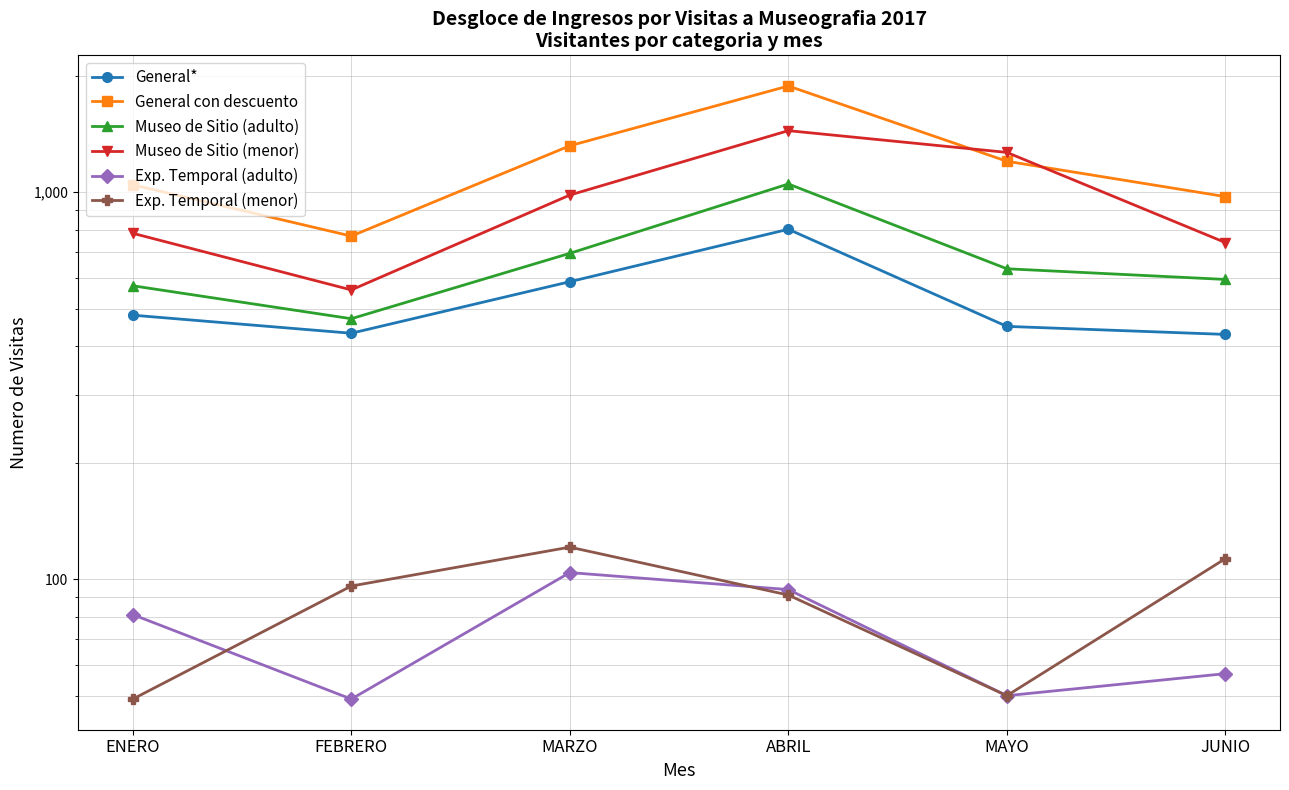

Which category has the lowest value in the Exp. Temporal (adulto) series?

FEBRERO